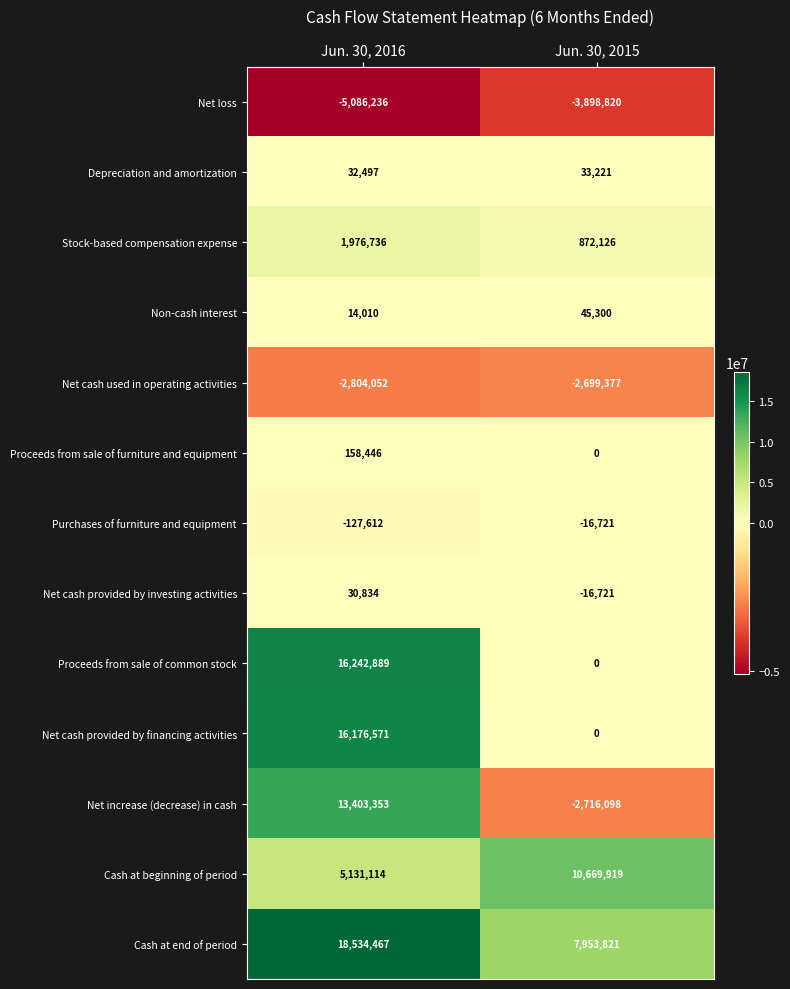

At how many categories does at least one series exceed 4064933?

2